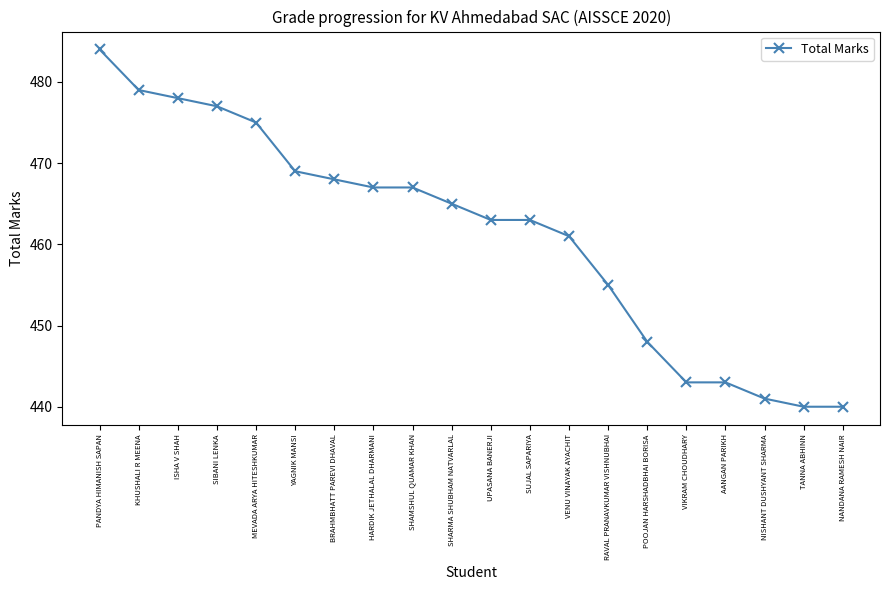

What is the label of the 15th point from the right?

YAGNIK MANSI